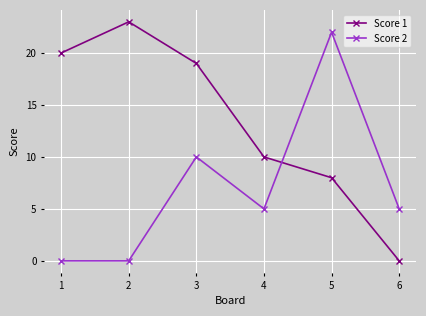

Which series has the largest total across all categories?

Score 1